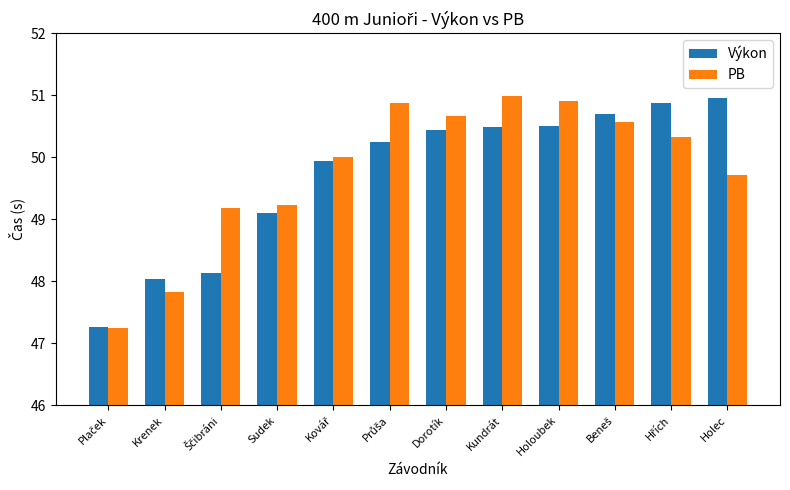

What is the spread (max minus min) of values at Holoubek?

0.4